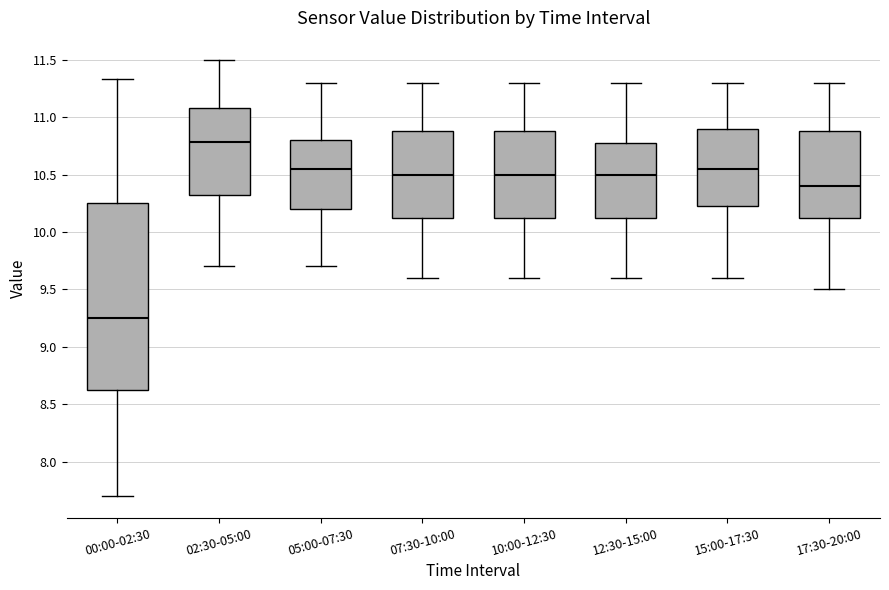

Which box is the tallest, from its lower edge to its upper edge?

00:00-02:30